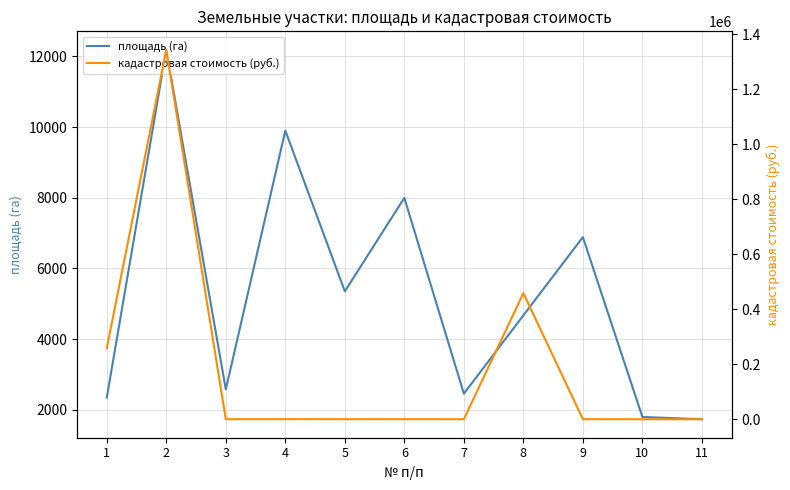

What is the value of the кадастровая стоимость (руб.) point at the 3rd from the left?

77.2